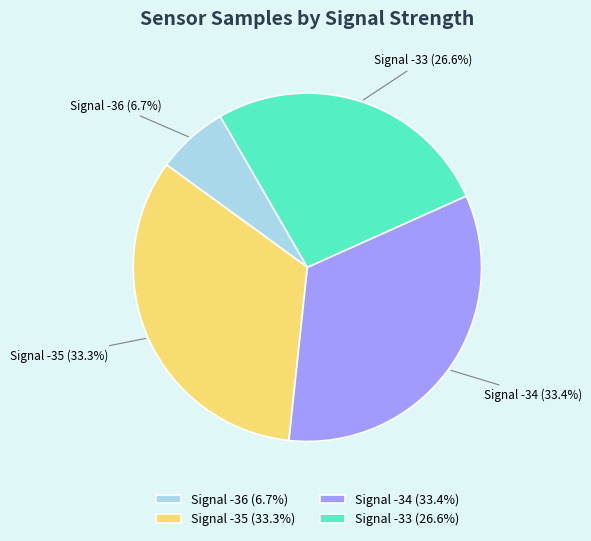

Is the sum of Signal -33 (26.6%) and Signal -36 (6.7%) greater than half?

No